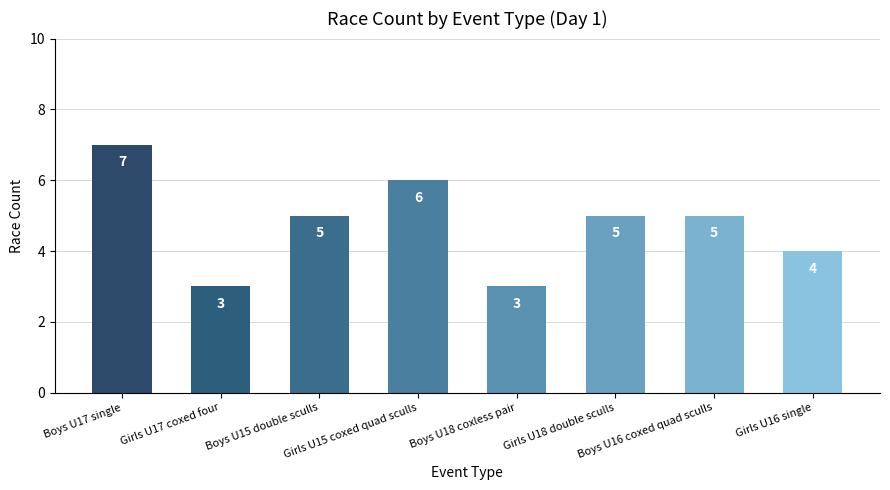

What is the greatest value displayed?

7